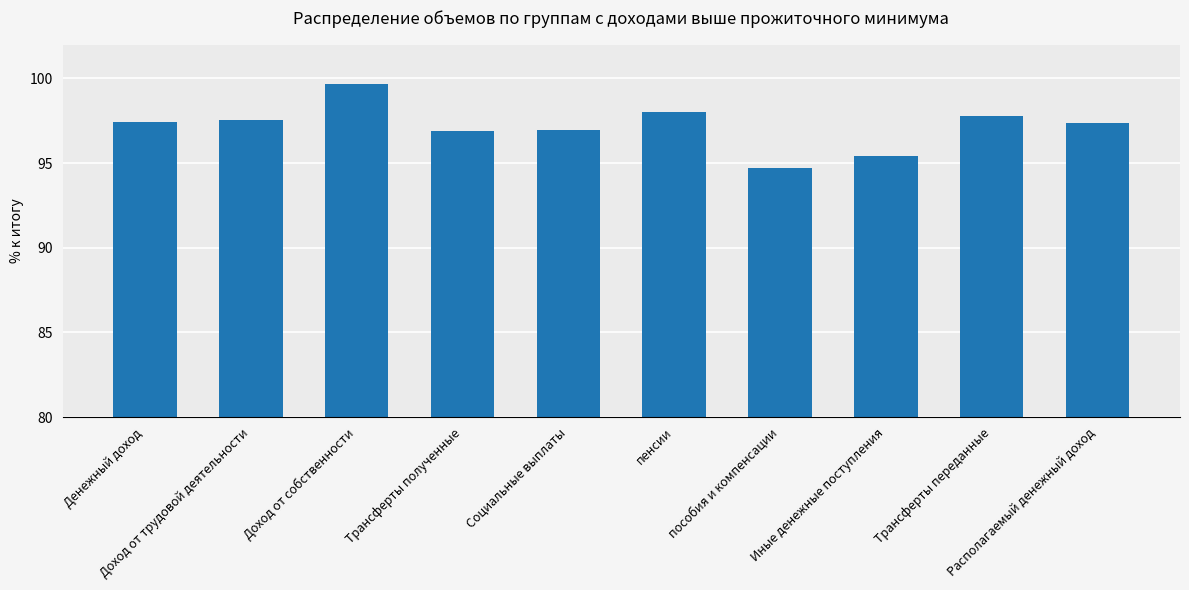

What is the change in value from Денежный доход to Доход от трудовой деятельности?

+0.2